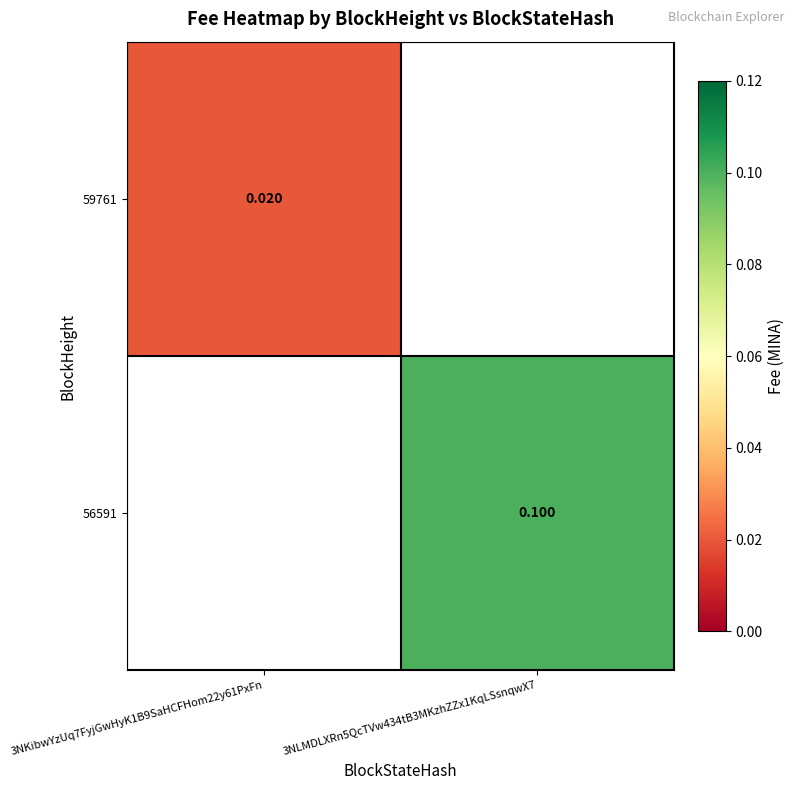

Is the value of 59761 at 3NKibwYzUq7FyjGwHyK1B9SaHCFHom22y61PxFn greater than the value of 56591 at 3NLMDLXRn5QcTVw434tB3MKzhZZx1KqLSsnqwX7?

No